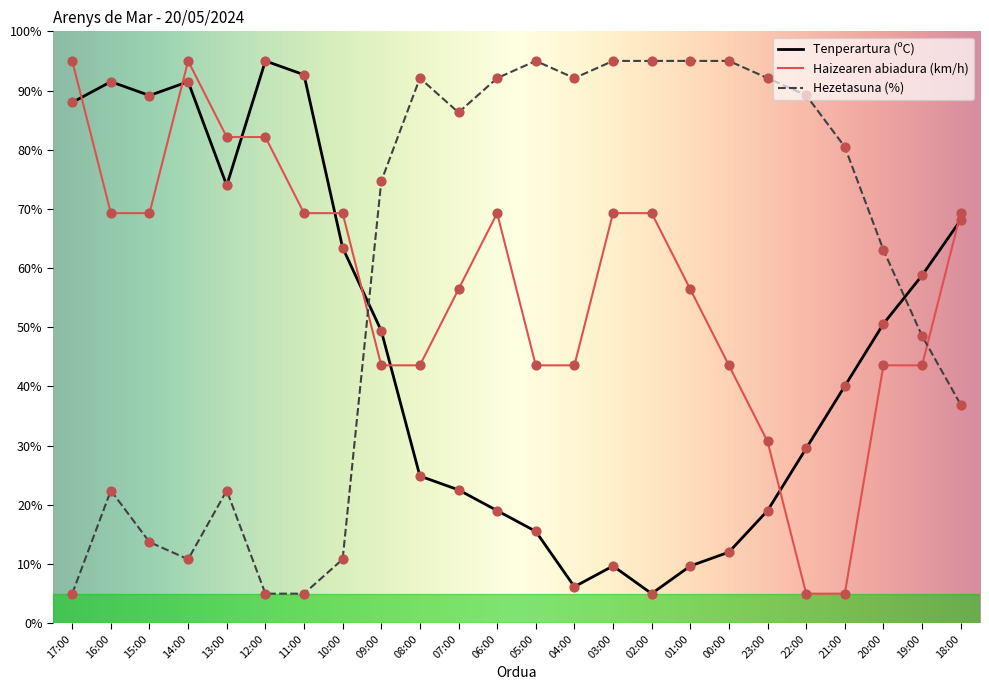

Is the value of Tenperartura (ºC) at 15:00 greater than the value of Haizearen abiadura (km/h) at 21:00?

Yes